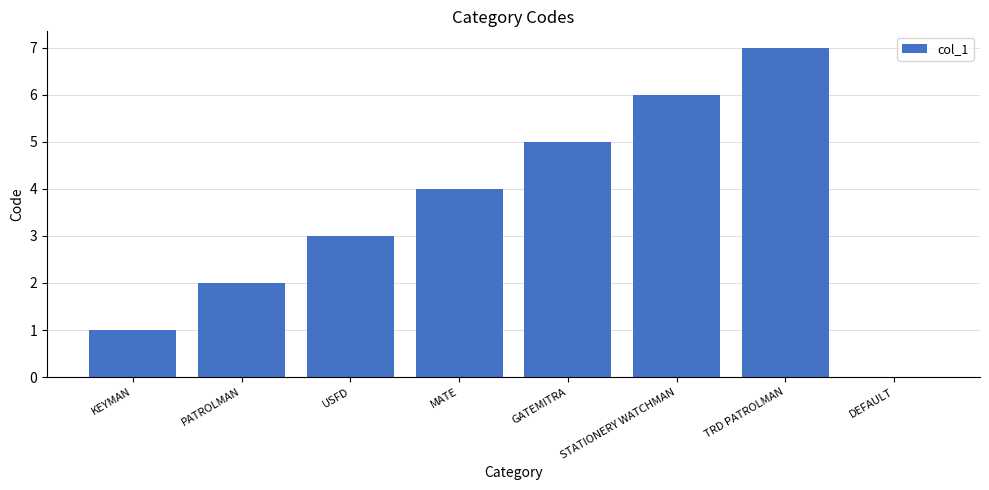

True or false: the data shows 7 at TRD PATROLMAN.

True